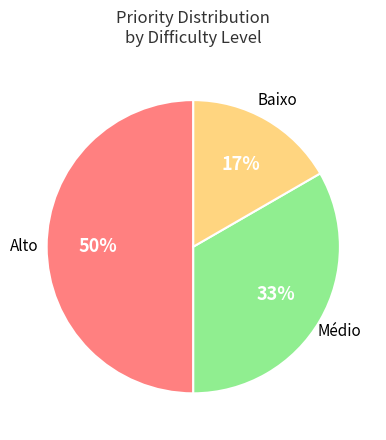

To the nearest percent, what percentage of the pie is Médio?

33%